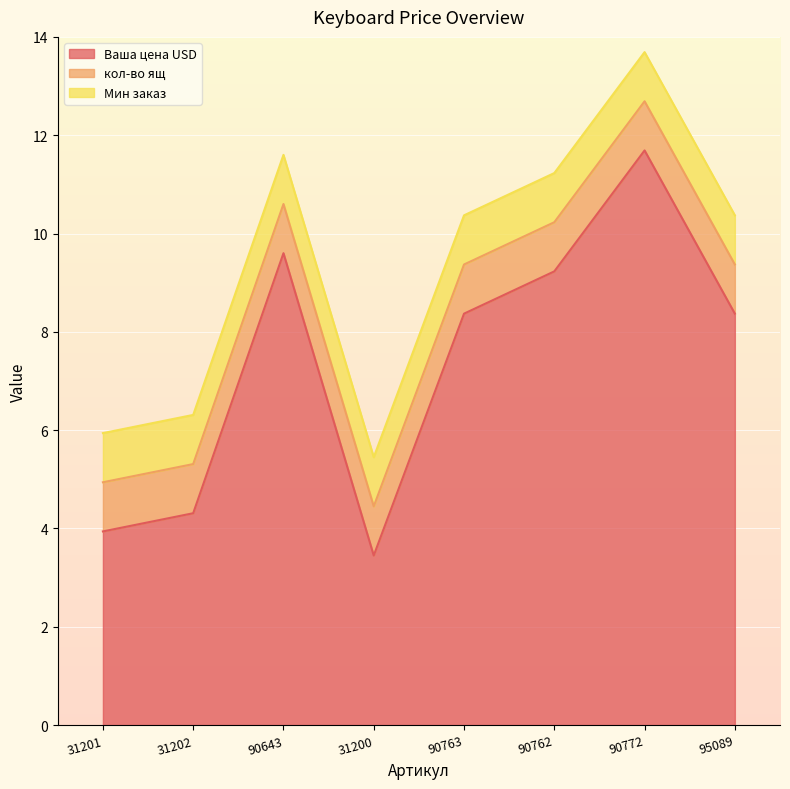

Rank the series at 90643 from highest to lowest value.

Ваша цена USD, кол-во ящ, Мин заказ